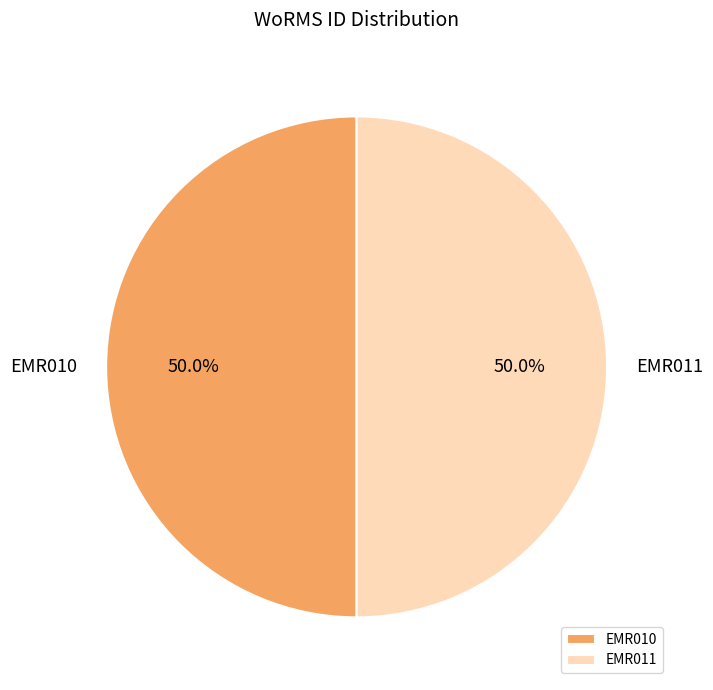

What is the total percentage of EMR010 and EMR011?

100.0%